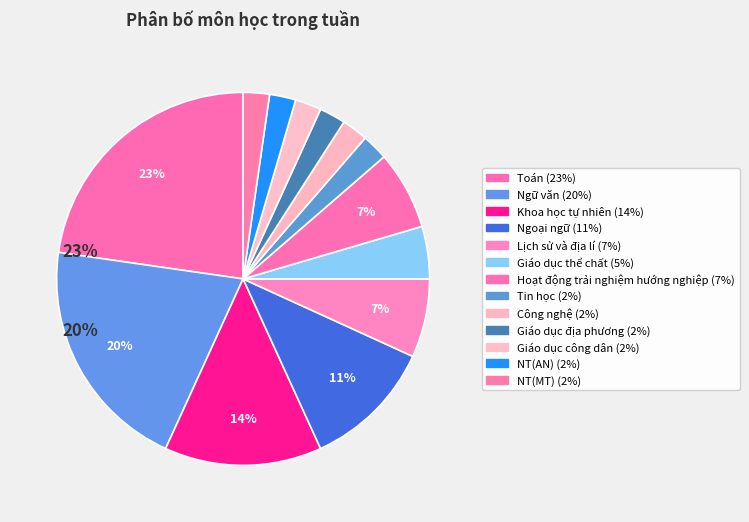

To the nearest percent, what is the average slice percentage?

8%